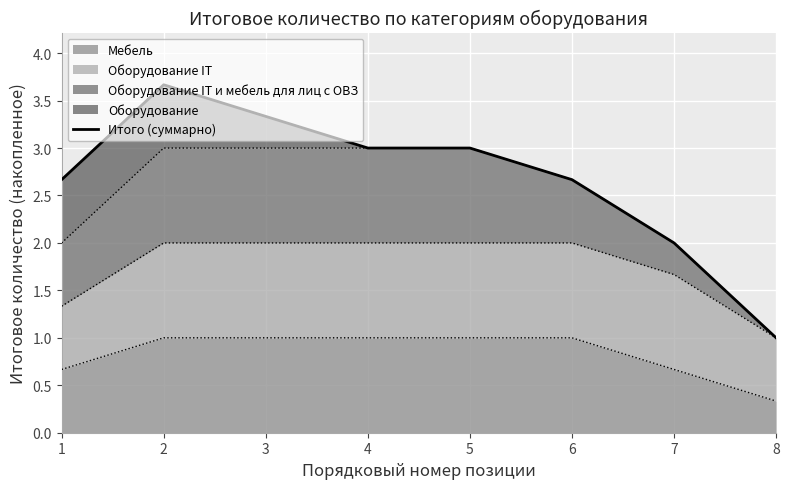

What is the approximate value at 6?

2.7